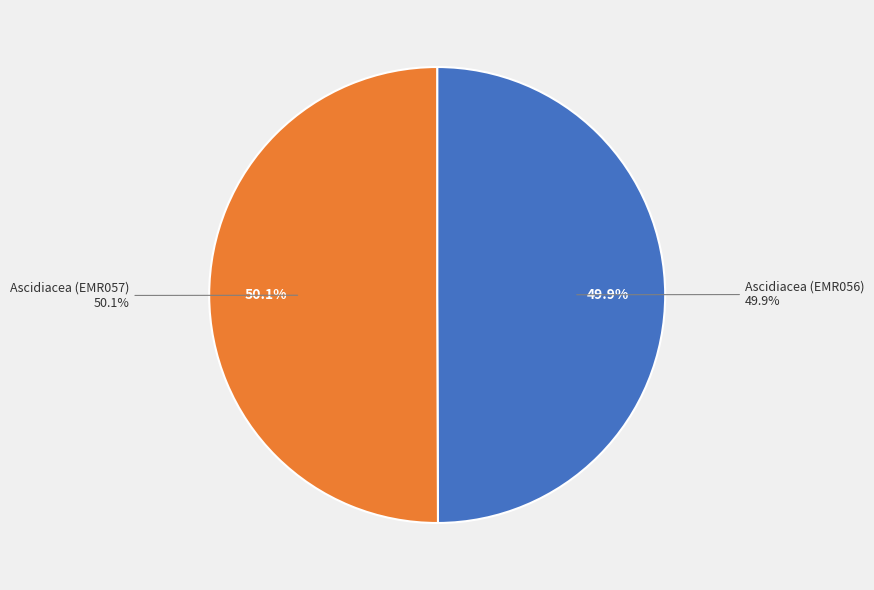

Which slice is the smallest?

Ascidiacea (EMR056)